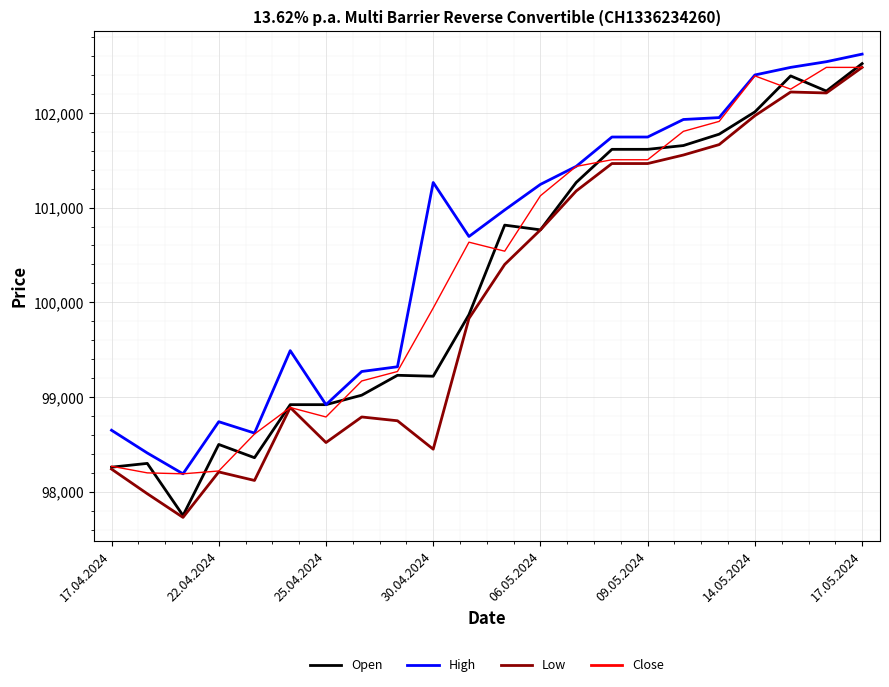

Which series has the largest range (max minus min)?

Open